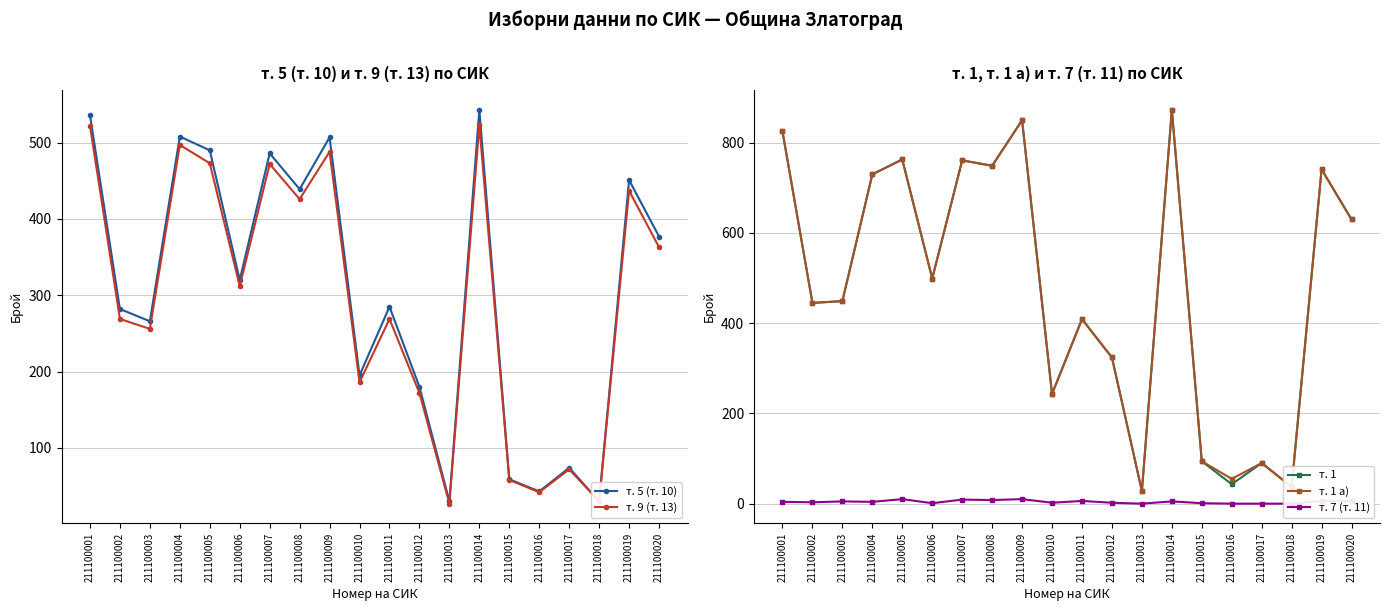

How many interior local peaks does the т. 9 (т. 13) series have?

7